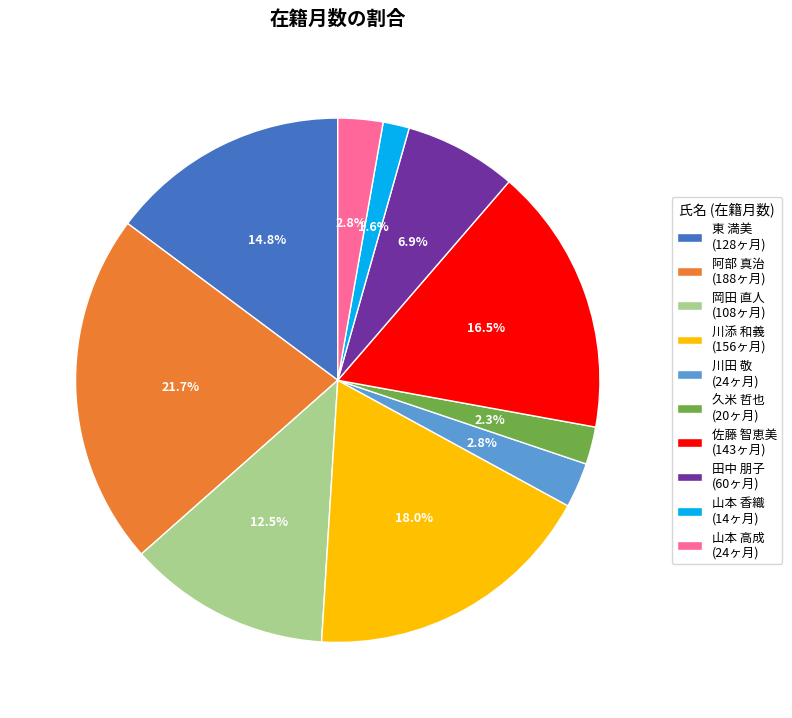

Which category has the smallest portion of the pie?

山本 香織